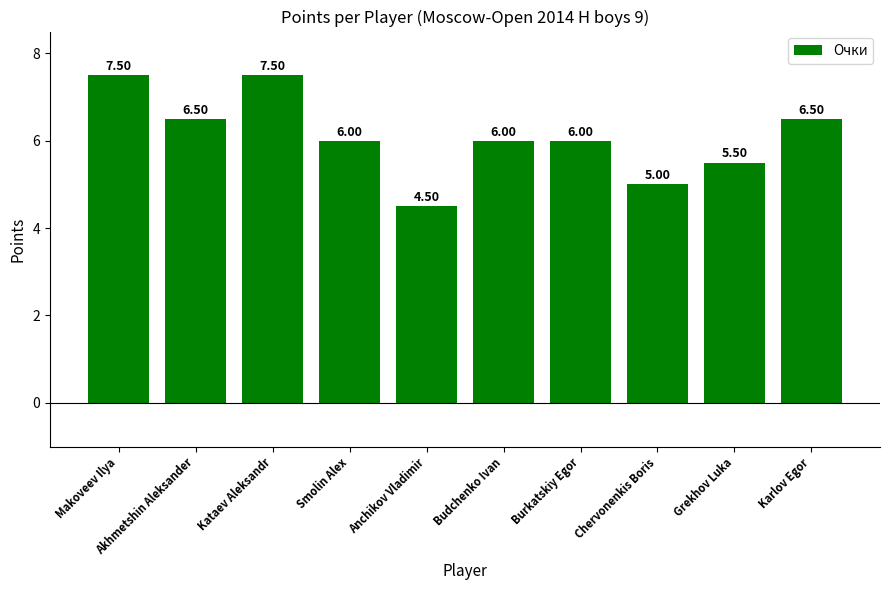

Is it true that the value at Karlov Egor is 6.5?

True